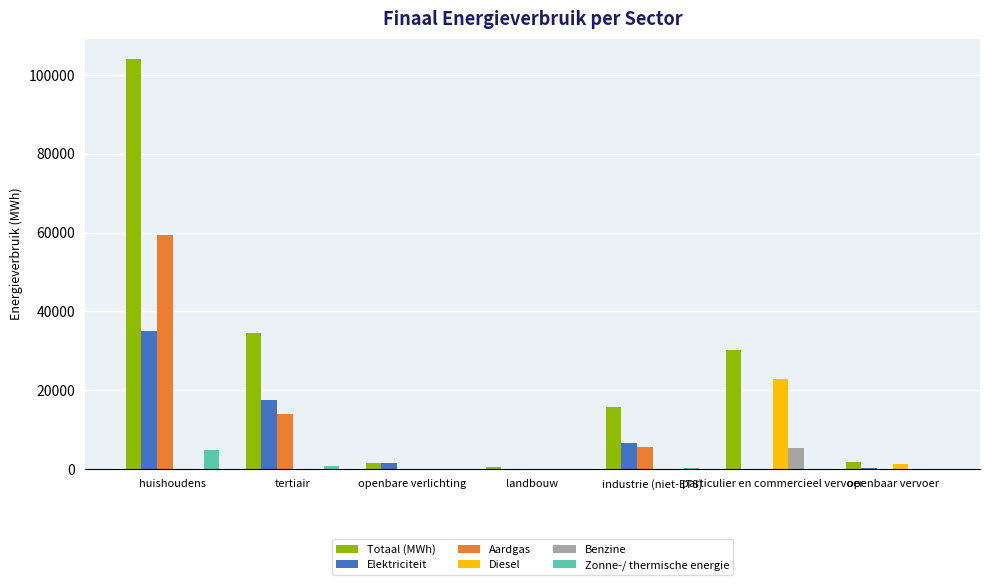

What is the greatest value displayed?

103984.4